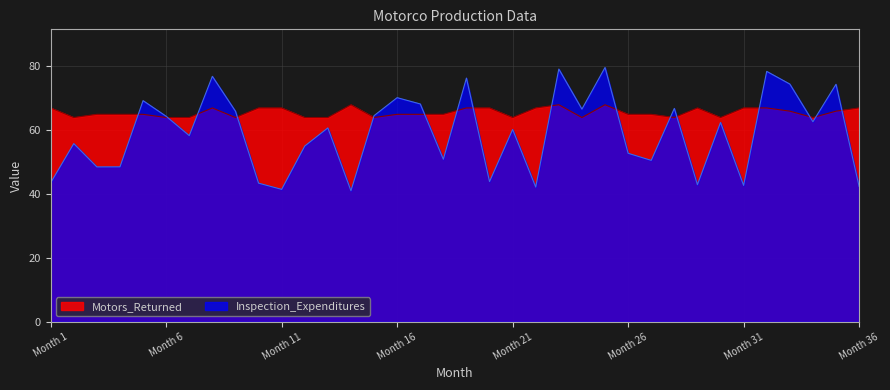

What is the value of the Motors_Returned point at the 31st from the left?

67.0